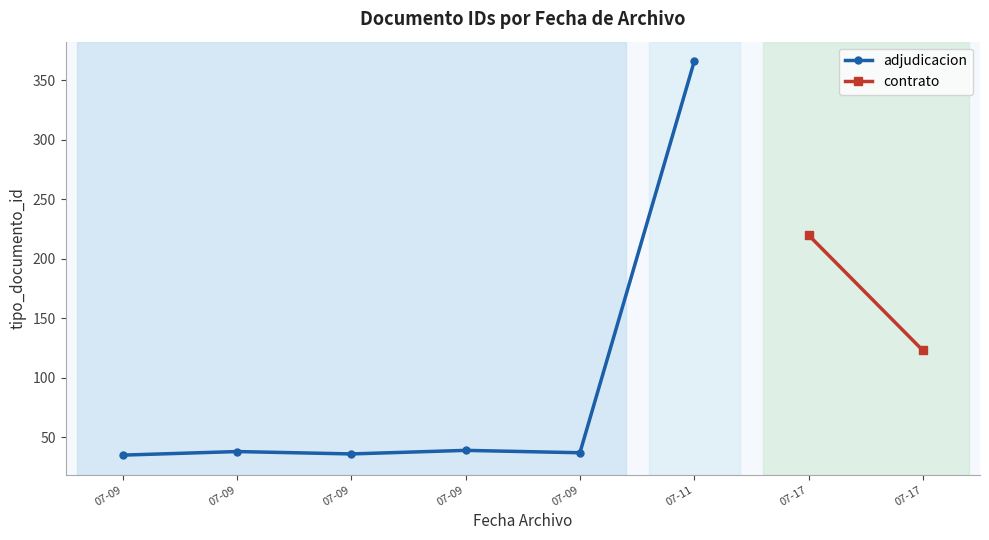

Where is the data nearest to the value 200?

2018-07-17 11:05:28